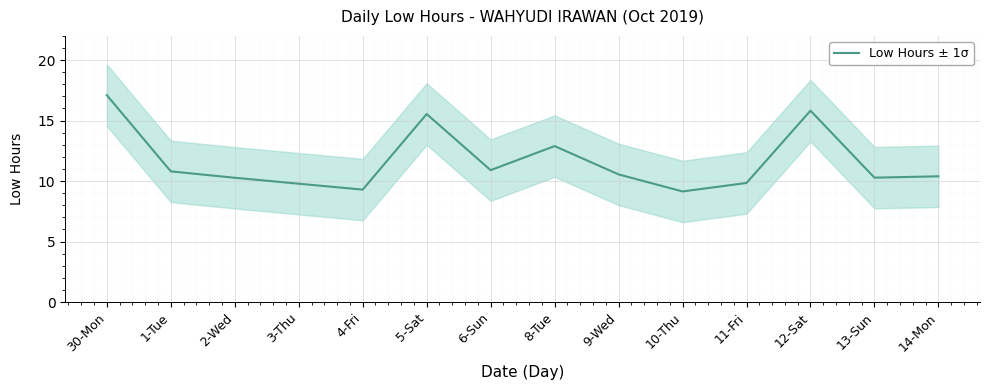

The value at 11-Fri is 9.8. True or false?

True